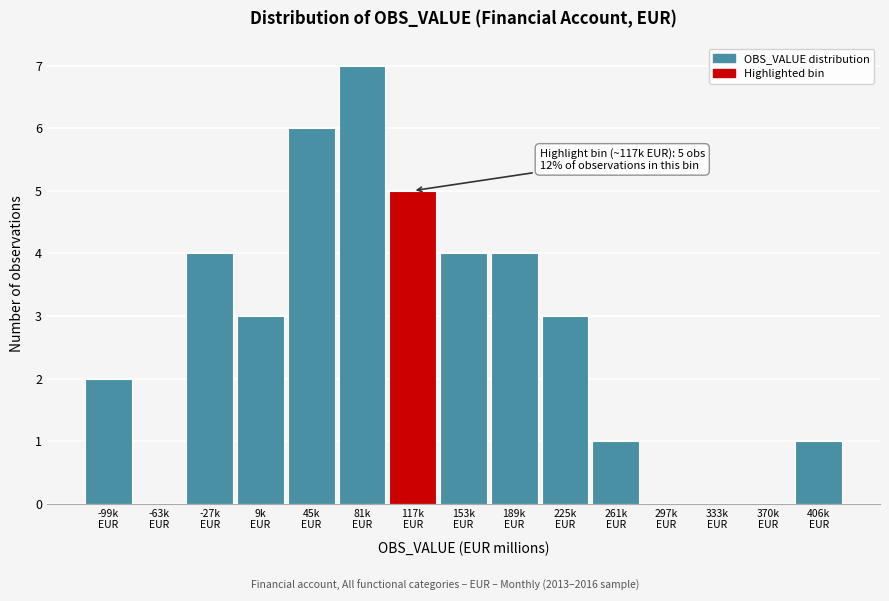

What is the greatest value displayed?

7